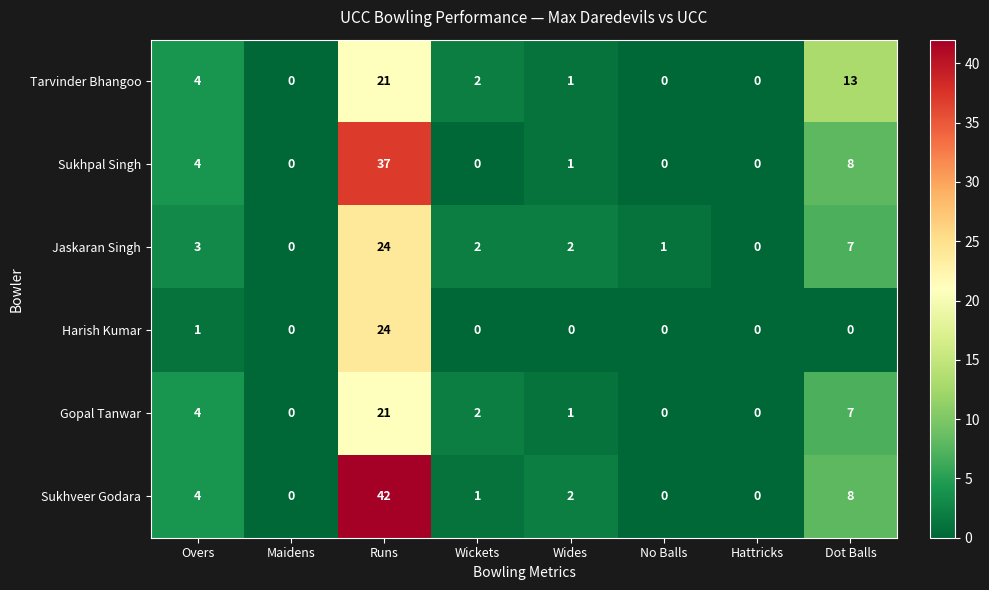

What is the difference between the highest and lowest values at Dot Balls?

13